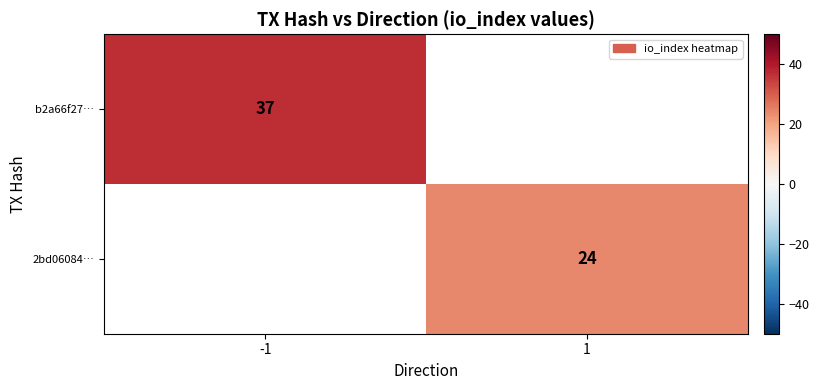

At which category does the chart reach its minimum across all series?

1